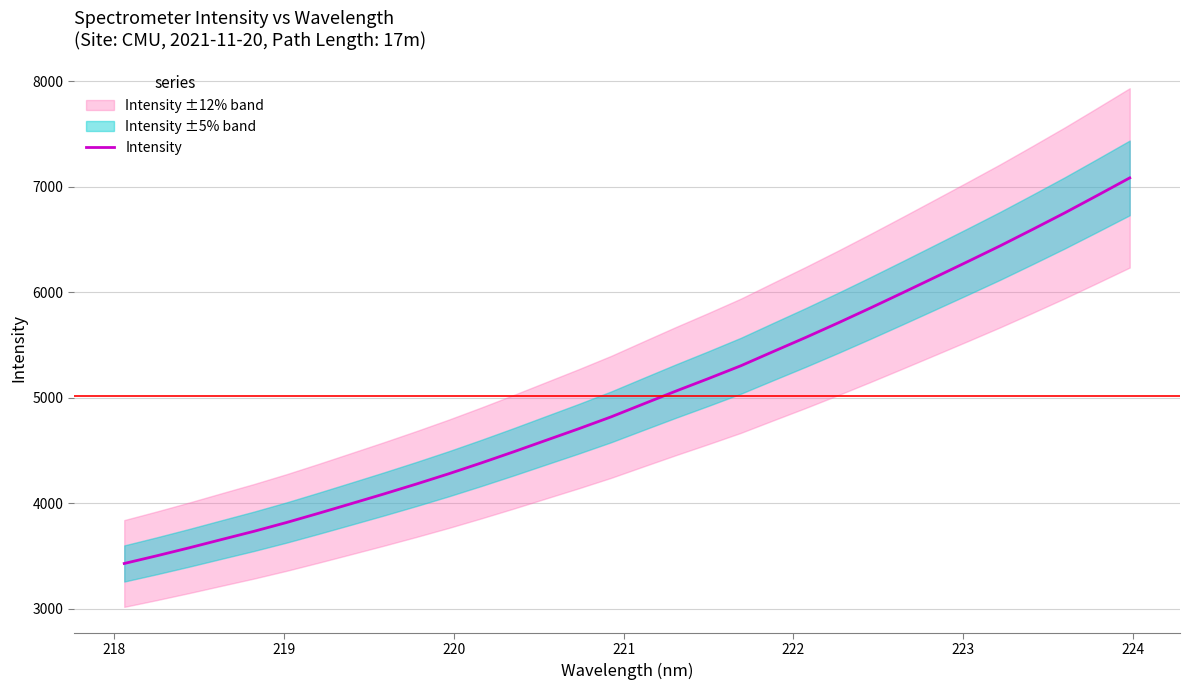

Reading left to right, list all the values displayed in this chart.

3429.0	3501.8	3577.6	3656.5	3734.6	3817.7	3906.3	3997.1	4088.6	4182.7	4280.2	4382.6	4488.6	4597.7	4706.5	4819.3	4942.2	5064.1	5182.4	5303.9	5438.7	5572.2	5710.3	5852.2	5997.4	6144.2	6291.8	6441.2	6596.7	6754.6	6919.2	7085.6